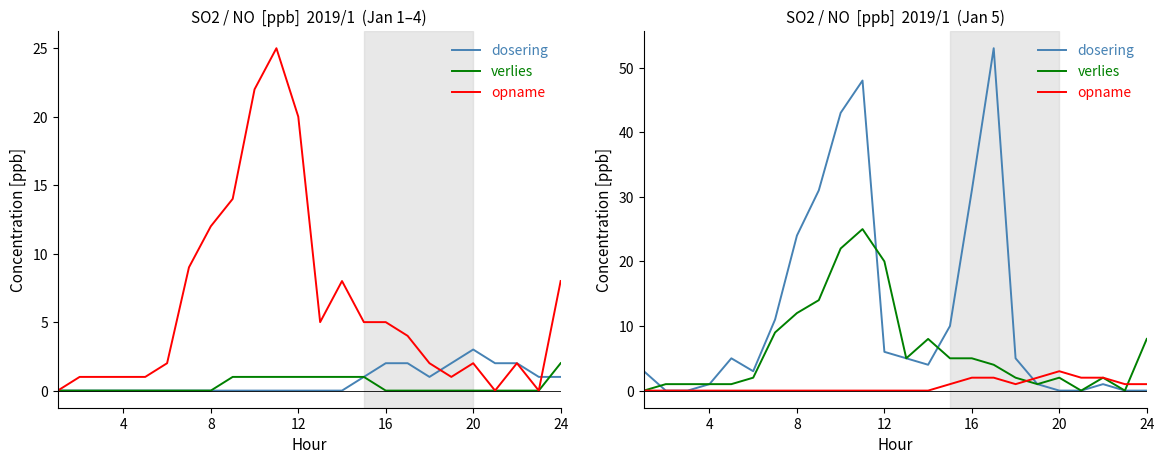

How many times do verlies and dosering cross each other?

3